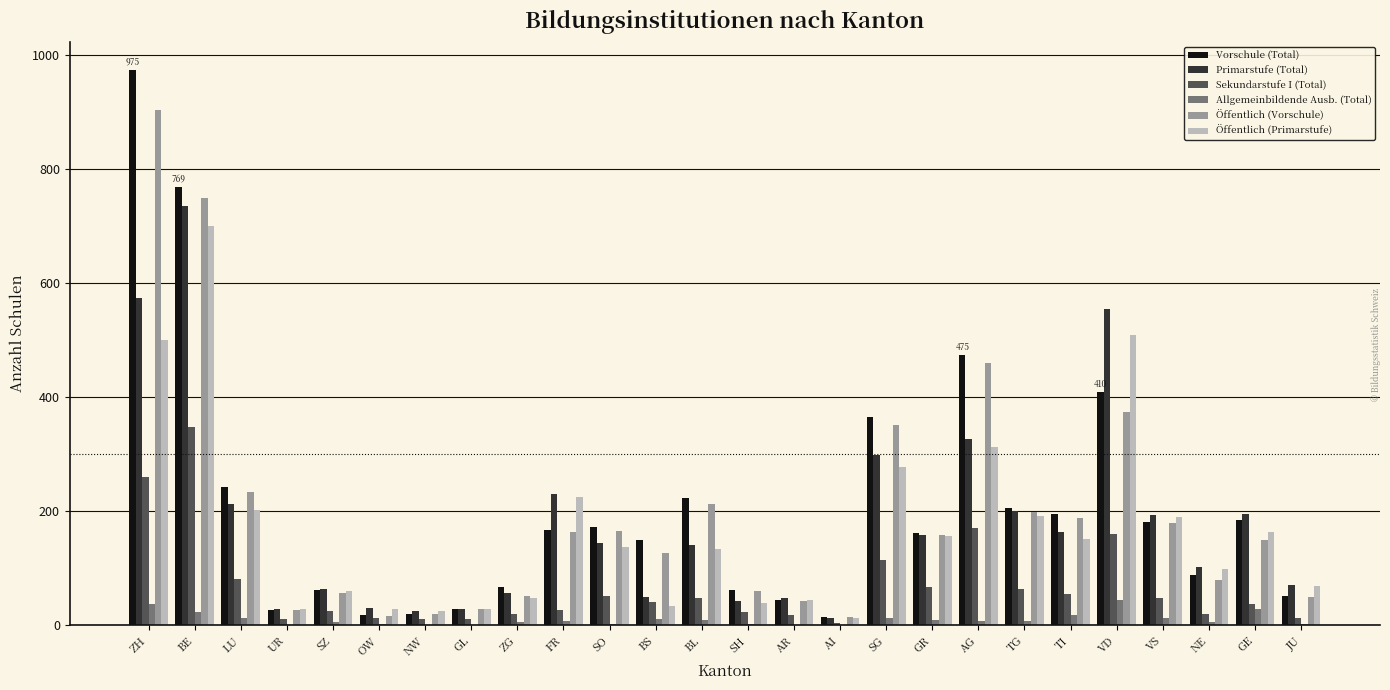

Is it true that Öffentlich (Primarstufe) equals 190 at VS?

True